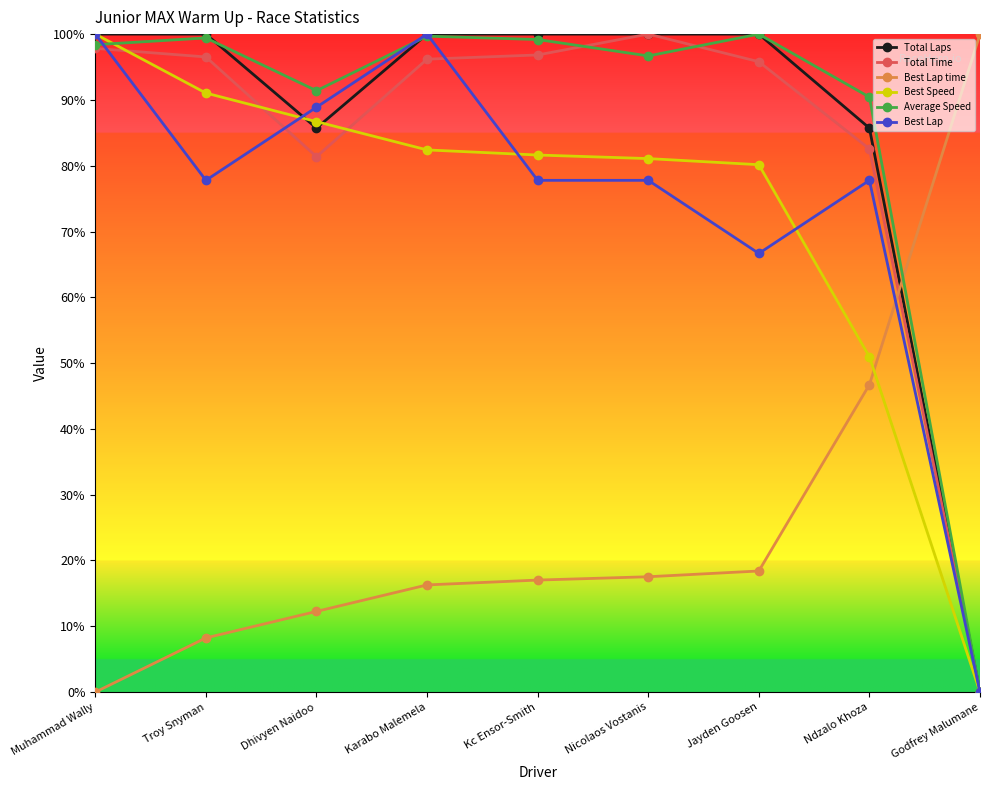

Which series has the largest total across all categories?

Average Speed